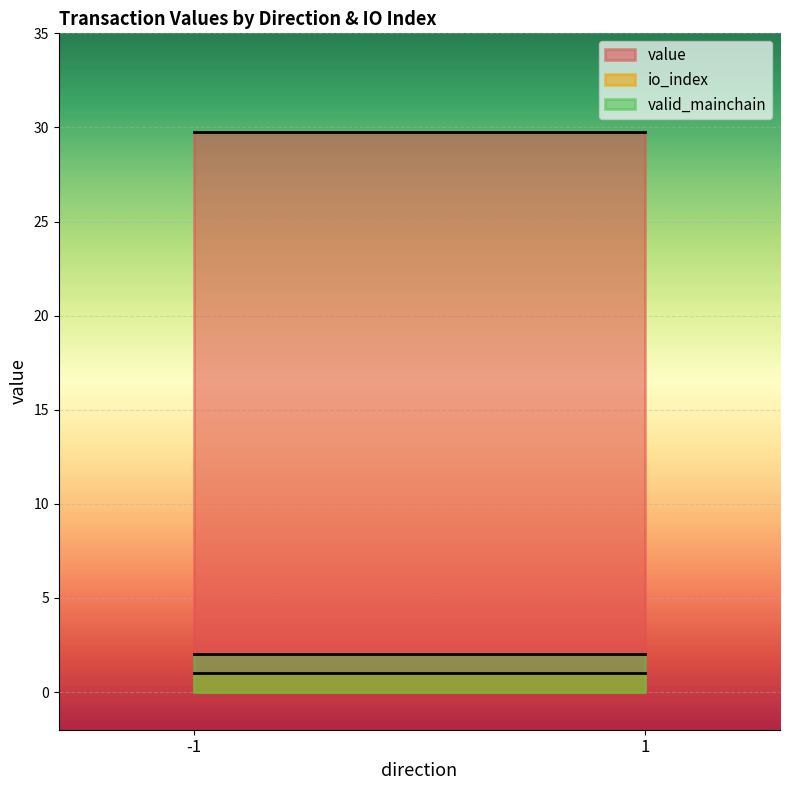

Is the value of value at 1 greater than the value of io_index at 1?

Yes